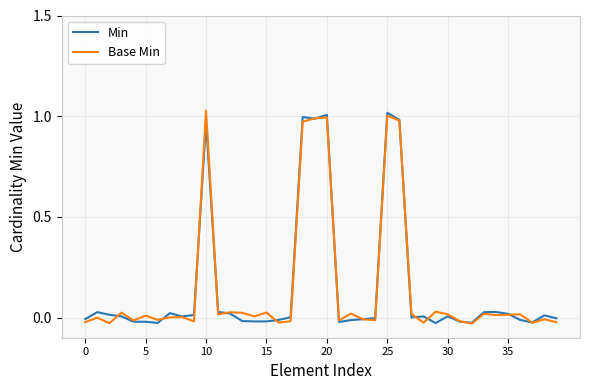

How many lines are shown in the chart?

2